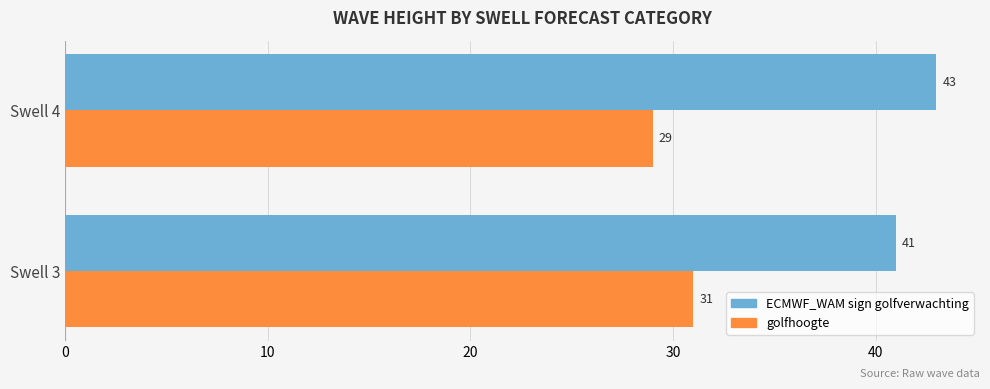

The golfhoogte series shows 29 at Swell 4. True or false?

True